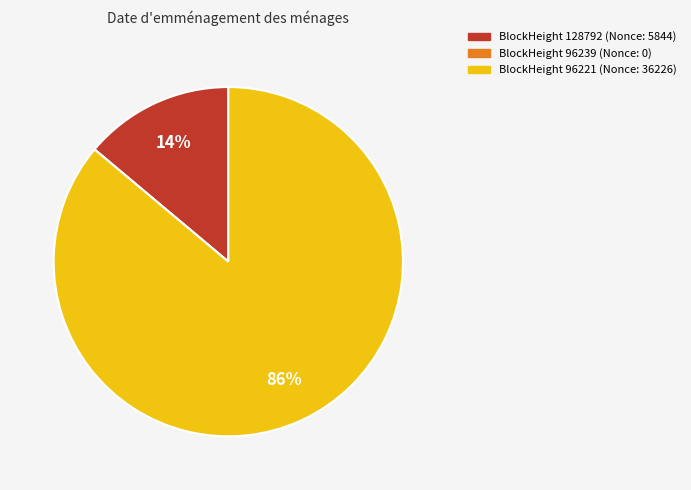

To the nearest percent, what portion does BlockHeight 96221 (Nonce: 36226) represent?

86%